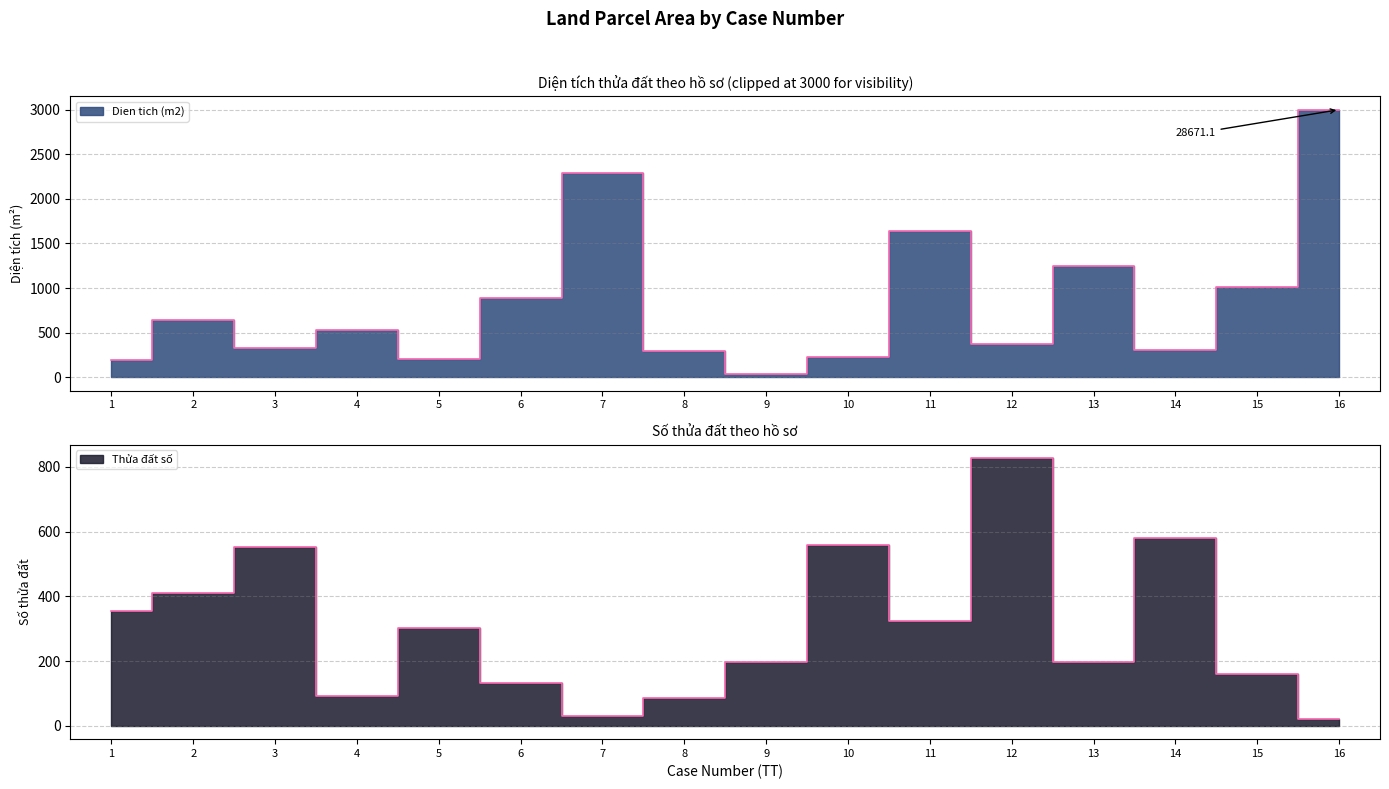

Approximately how many times larger is the value at 13 compared to 12?

0.2